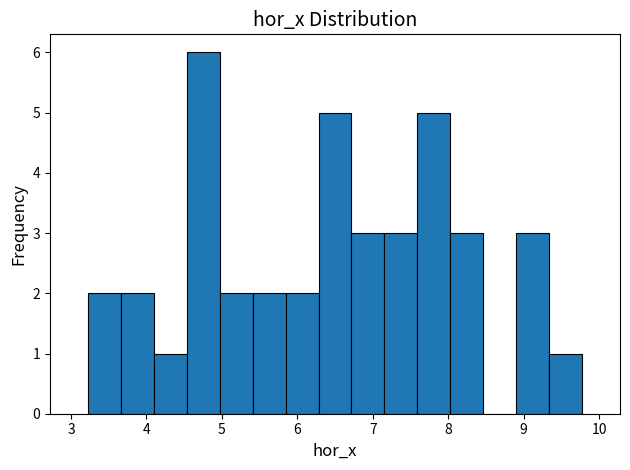

What is the height of the bar covering 5.0 to 5.4 on the x-axis? Neither the bar edges nor the heights are printed on the chart, so give them approximately, as read against the axes.

2